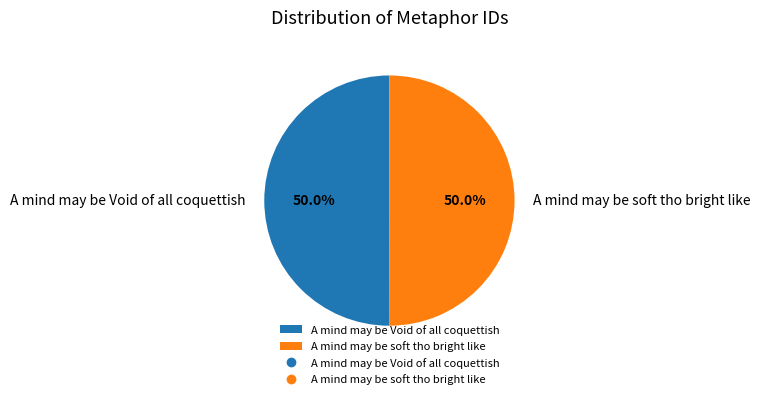

How much of the chart is everything except A mind may be soft tho bright like?

50.0%